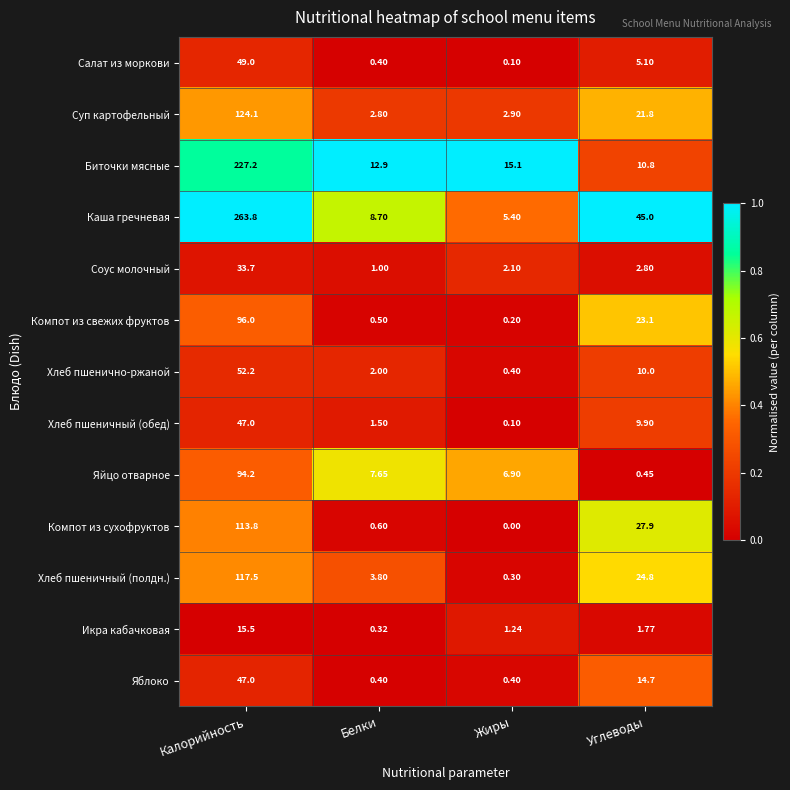

Count the number of categories in the chart.

4